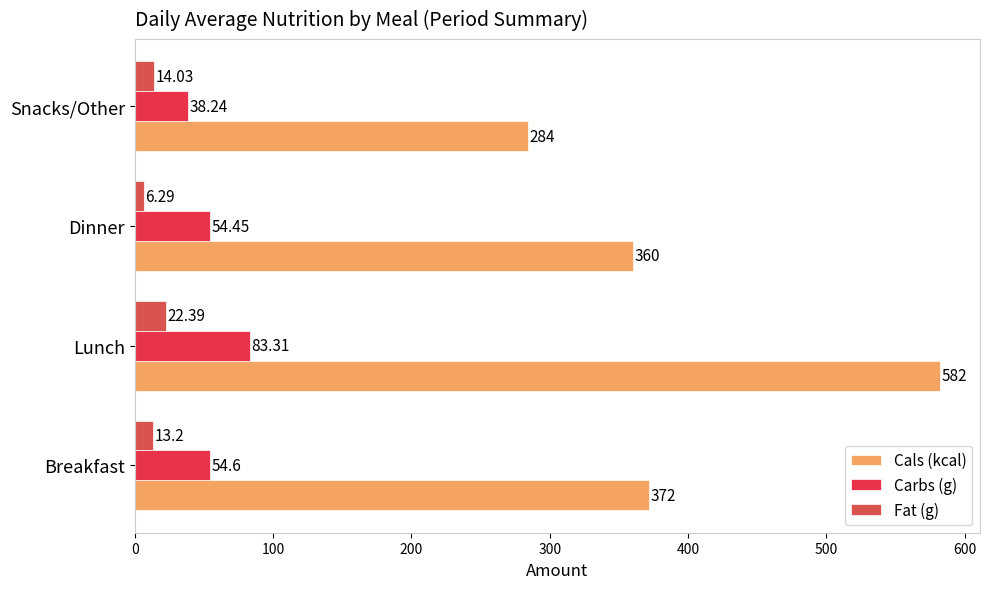

Count the number of categories in the chart.

4